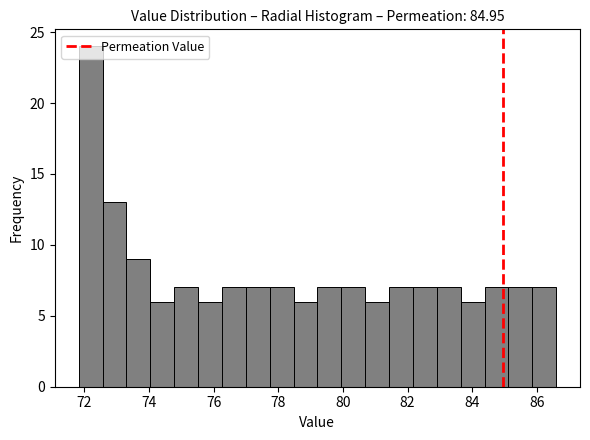

Read against the x-axis, roughly where is the centre of the tallest bar?

72.2